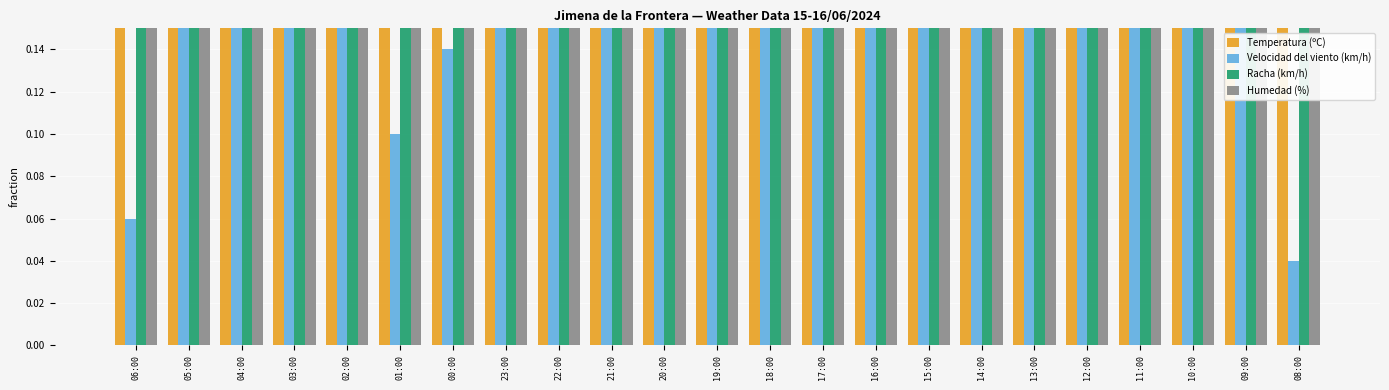

What is the highest value of the Humedad (%) series?

0.8